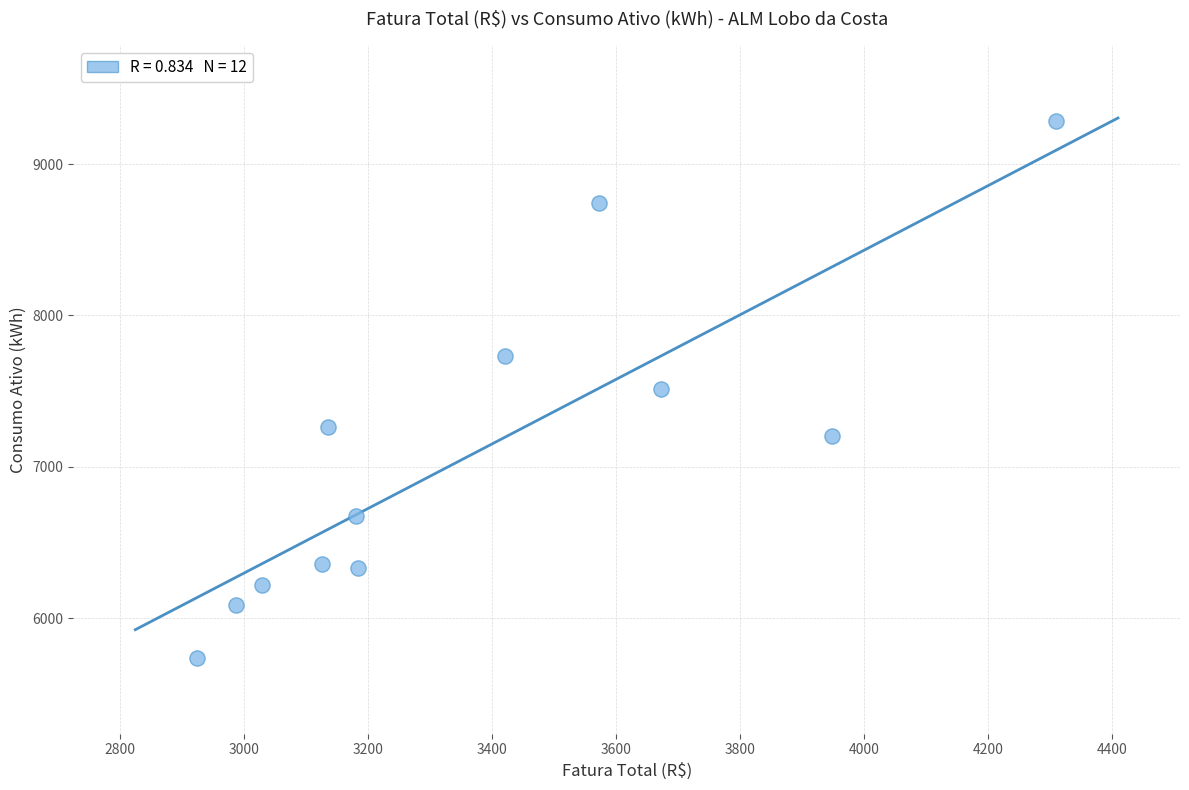

What is the range of Y values (max minus min)?

3548